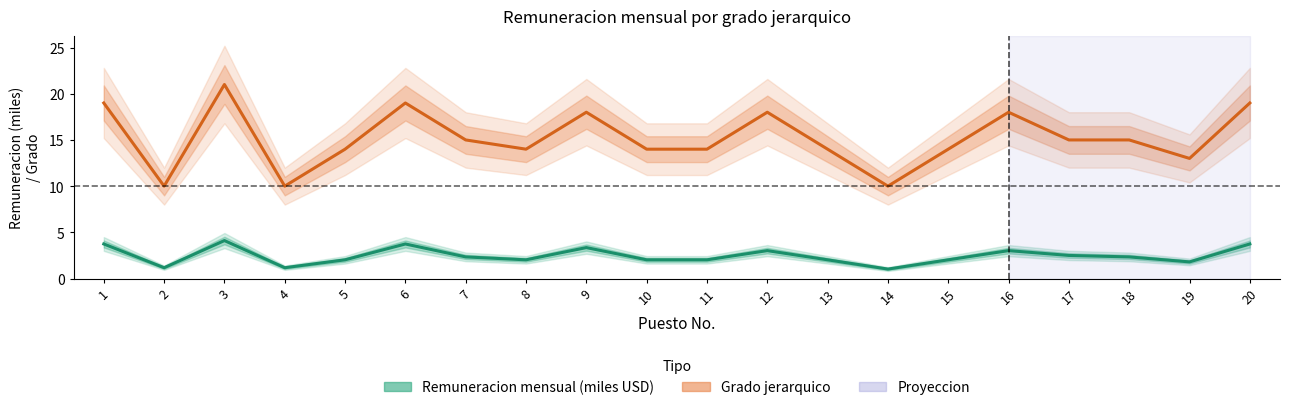

Which series has the widest spread of values?

Grado jerarquico